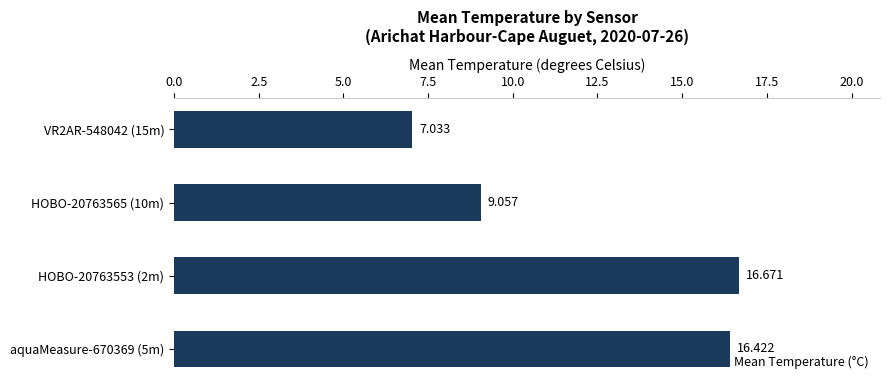

How many data points are less than 16?

2